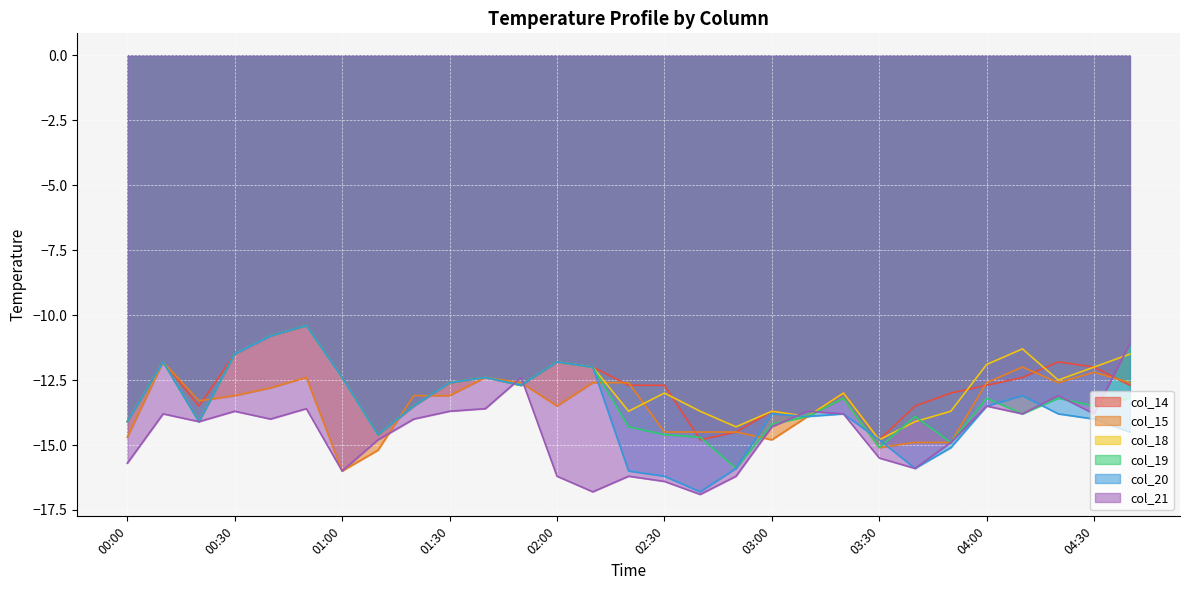

Reading left to right, what are all the values shown in this chart?

col_14: -14.1	-11.8	-13.5	-11.5	-10.8	-10.4	-12.4	-14.6	-13.5	-12.6	-12.4	-12.7	-11.8	-12.0	-12.7	-12.7	-14.8	-14.5	-13.7	-13.9	-13.0	-14.8	-13.5	-13.0	-12.7	-12.4	-11.8	-12.0	-12.7
col_15: -14.7	-11.8	-13.3	-13.1	-12.8	-12.4	-16.0	-15.2	-13.1	-13.1	-12.4	-12.6	-13.5	-12.6	-12.6	-14.5	-14.5	-14.5	-14.8	-13.9	-13.2	-15.1	-14.9	-14.9	-12.6	-12.0	-12.6	-12.2	-12.6
col_18: -14.1	-11.8	-14.1	-11.5	-10.8	-10.4	-12.4	-14.6	-13.5	-12.6	-12.4	-12.7	-11.8	-12.0	-13.7	-13.0	-13.7	-14.3	-13.7	-13.9	-13.0	-14.8	-14.1	-13.7	-11.9	-11.3	-12.5	-12.0	-11.5
col_19: -14.1	-11.8	-14.1	-11.5	-10.8	-10.4	-12.4	-14.6	-13.5	-12.6	-12.4	-12.7	-11.8	-12.0	-14.3	-14.6	-14.7	-15.9	-14.2	-13.9	-13.2	-15.1	-13.9	-14.9	-13.2	-13.8	-13.2	-13.5	-13.2
col_20: -14.1	-11.8	-14.1	-11.5	-10.8	-10.4	-12.4	-14.6	-13.5	-12.6	-12.4	-12.7	-11.8	-12.0	-16.0	-16.2	-16.8	-15.9	-13.8	-13.9	-13.8	-14.8	-15.9	-15.1	-13.5	-13.1	-13.8	-14.0	-14.5
col_21: -15.7	-13.8	-14.1	-13.7	-14.0	-13.6	-16.0	-14.8	-14.0	-13.7	-13.6	-12.4	-16.2	-16.8	-16.2	-16.4	-16.9	-16.2	-14.3	-13.7	-13.8	-15.5	-15.9	-14.9	-13.5	-13.8	-13.1	-13.8	-11.1